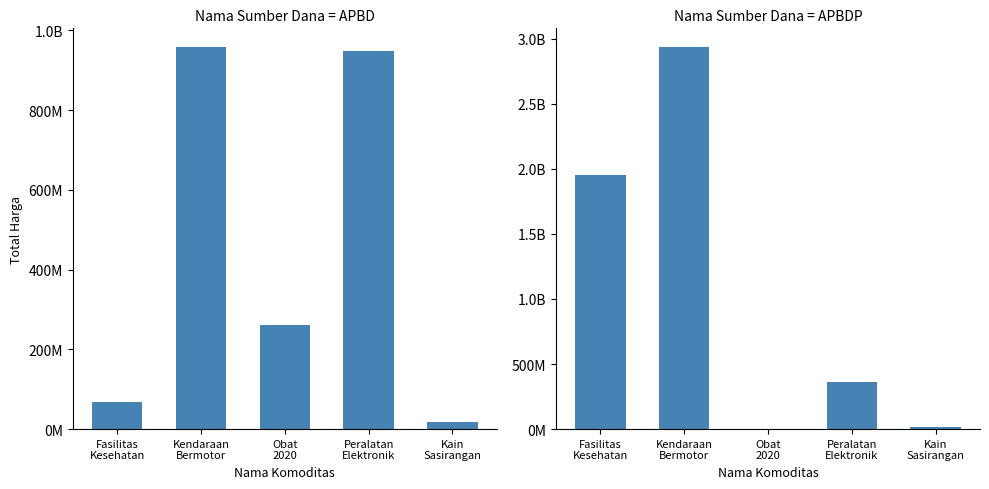

The APBDP series shows 2931562000 at Kendaraan
Bermotor. True or false?

True